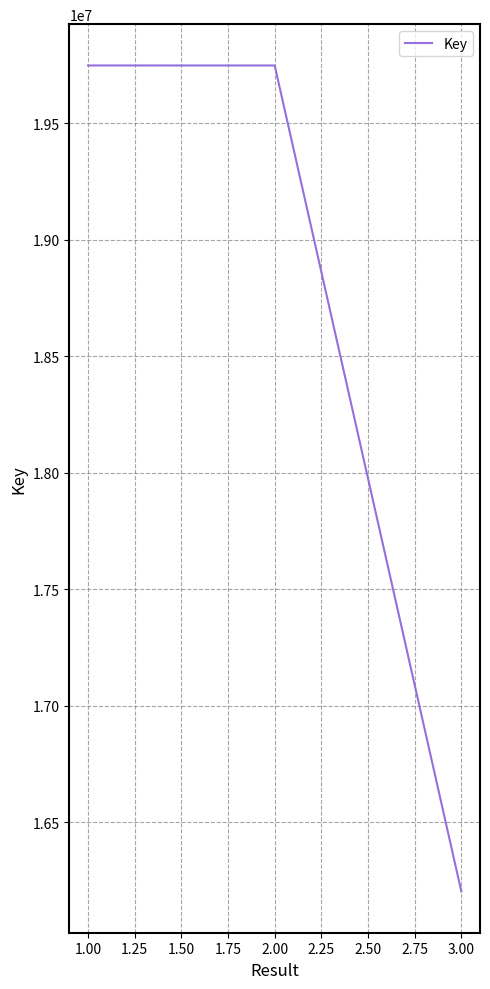

How many categories are shown in the chart?

3